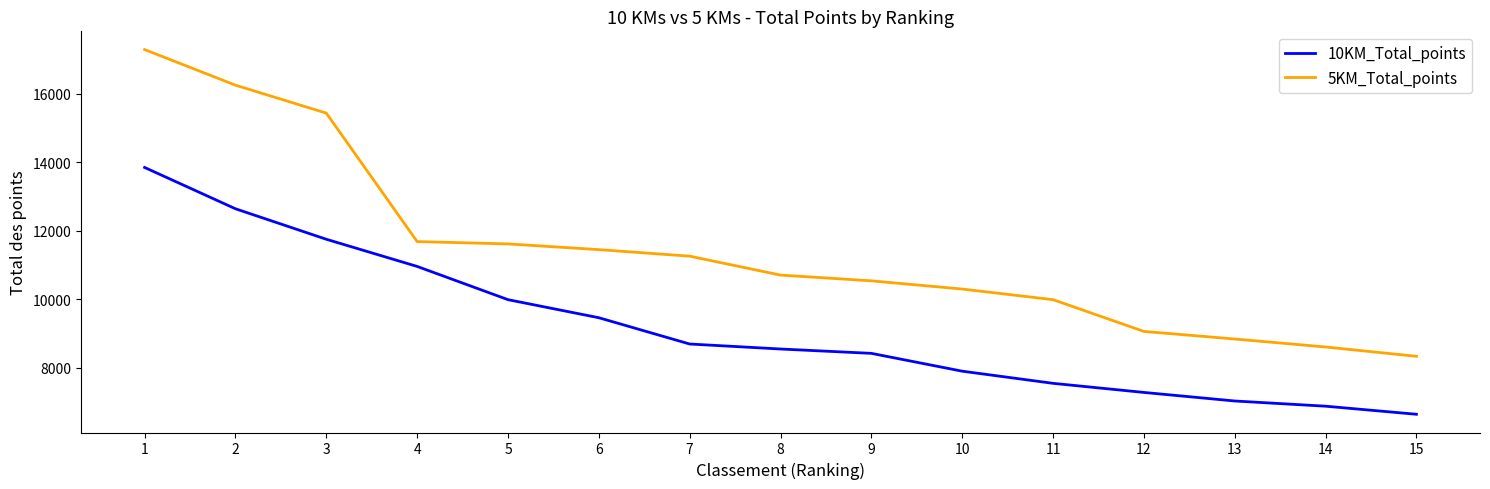

List the series in order of their overall mean, highest first.

5KM_Total_points, 10KM_Total_points